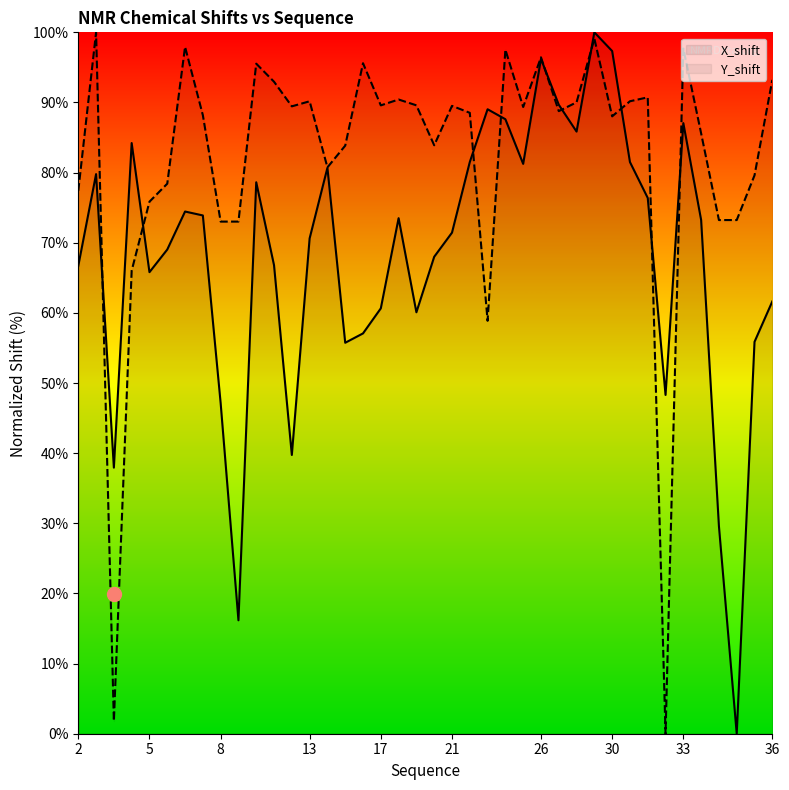

Rank the series by their maximum value, from highest to lowest.

X_shift, Y_shift